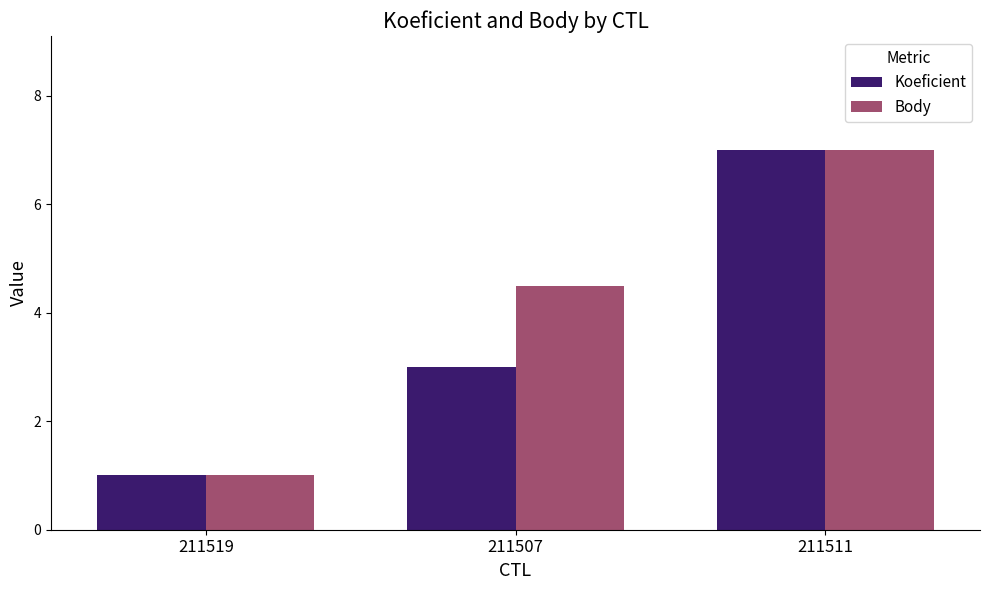

Are the bars horizontal?

No